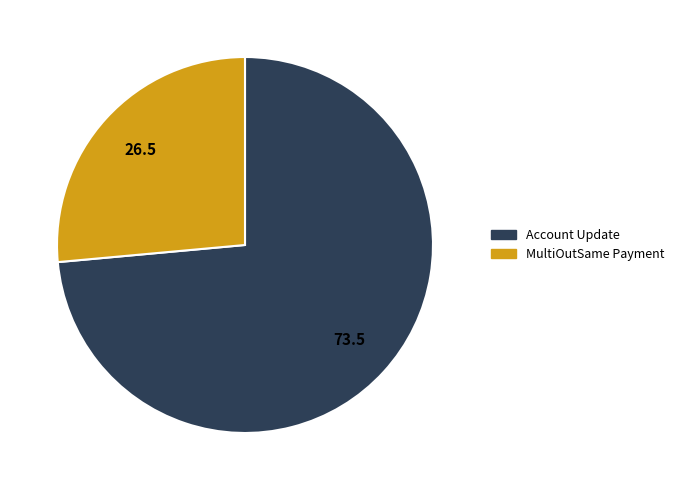

What is the ratio of the value at MultiOutSame Payment to the value at Account Update?

0.4